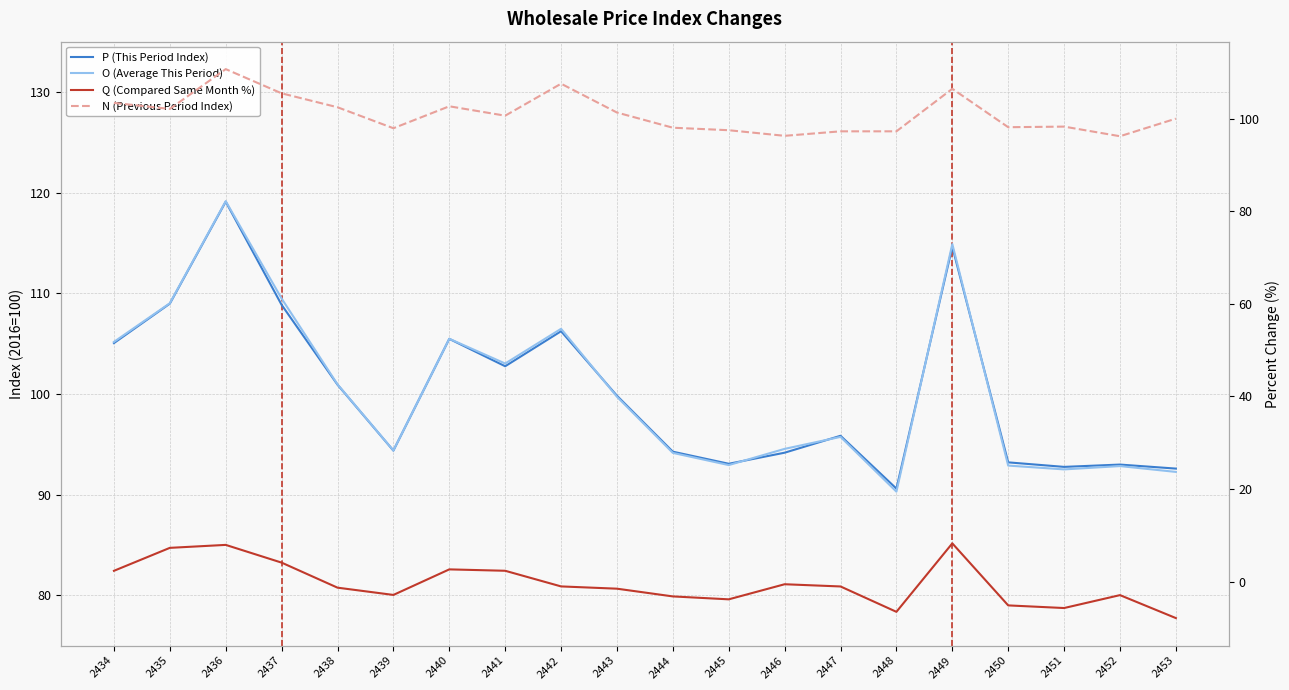

At how many categories does at least one series exceed 47?

20